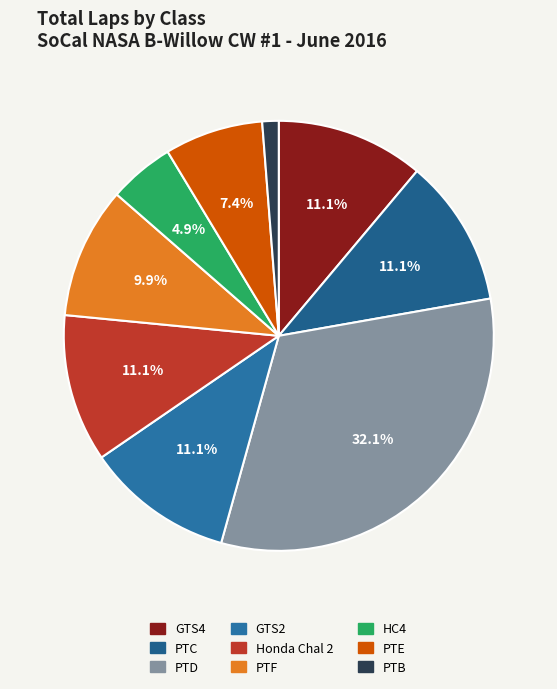

To the nearest percent, what portion does PTD represent?

32%